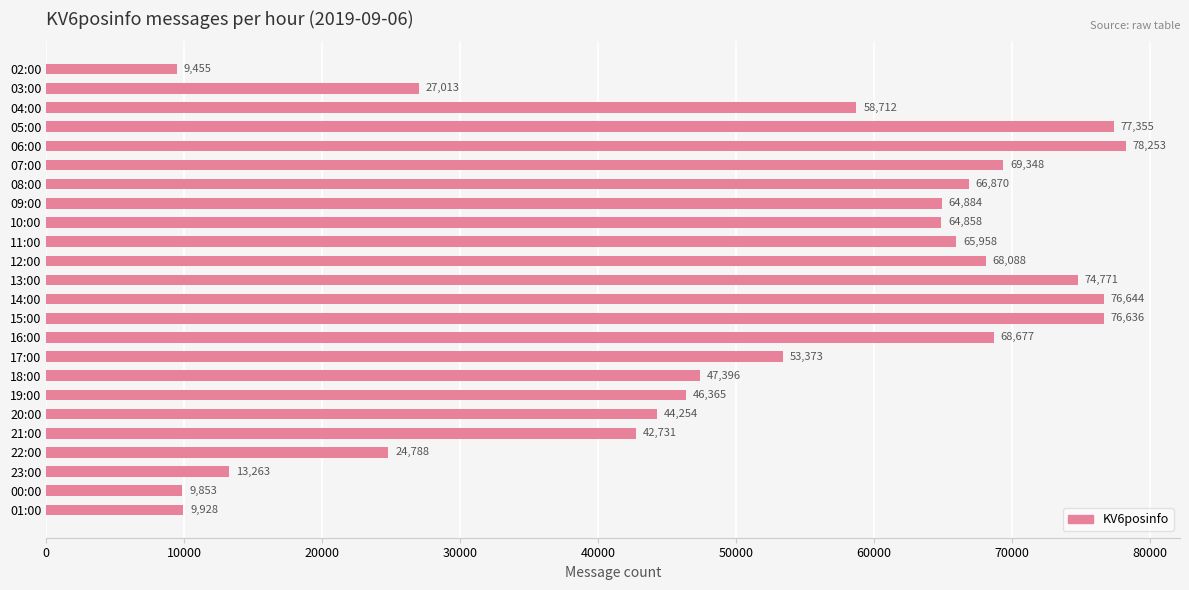

List the labels in order of value, largest first.

06:00, 05:00, 14:00, 15:00, 13:00, 07:00, 16:00, 12:00, 08:00, 11:00, 09:00, 10:00, 04:00, 17:00, 18:00, 19:00, 20:00, 21:00, 03:00, 22:00, 23:00, 01:00, 00:00, 02:00